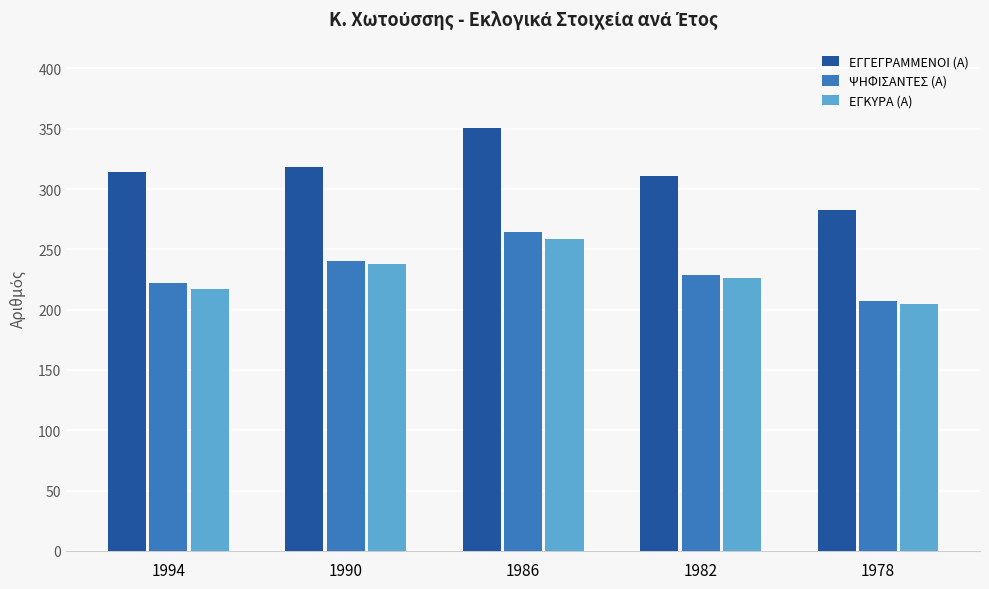

What is the lowest value of the ΕΓΚΥΡΑ (Α) series?

205